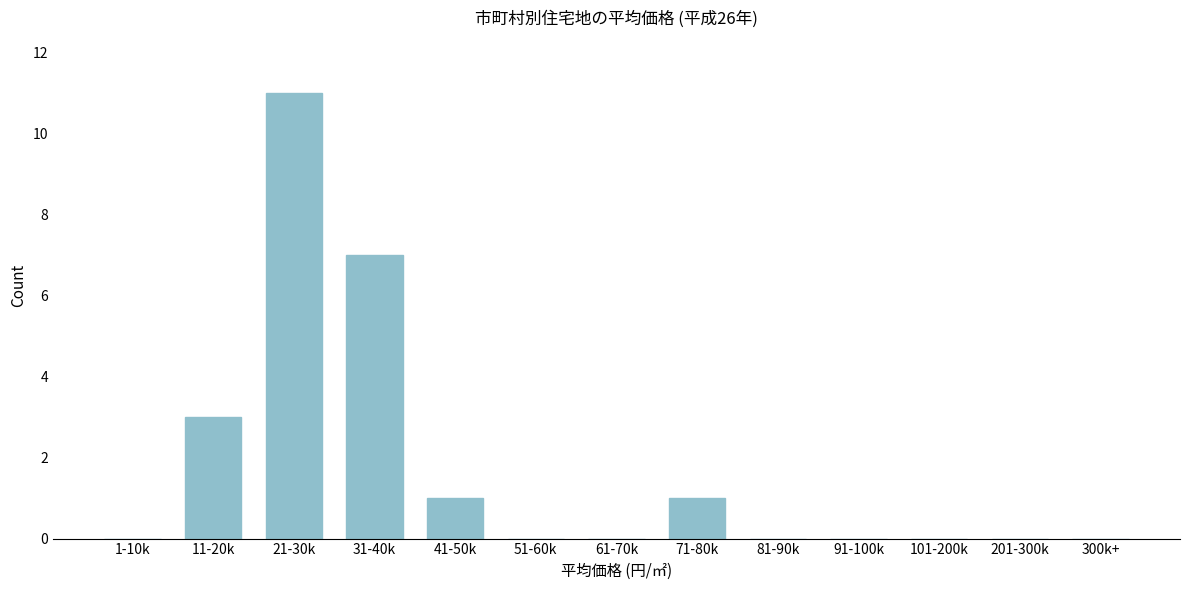

Reading left to right, transcribe all the data shown in this chart.

1-10k=0	11-20k=3	21-30k=11	31-40k=7	41-50k=1	51-60k=0	61-70k=0	71-80k=1	81-90k=0	91-100k=0	101-200k=0	201-300k=0	300k+=0